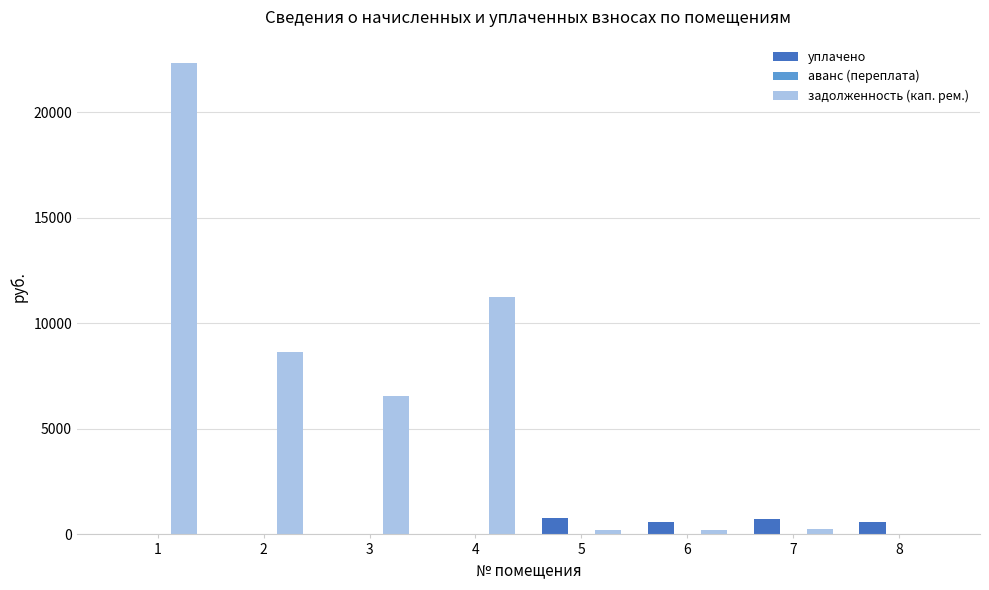

What is the highest value of the уплачено series?

790.0